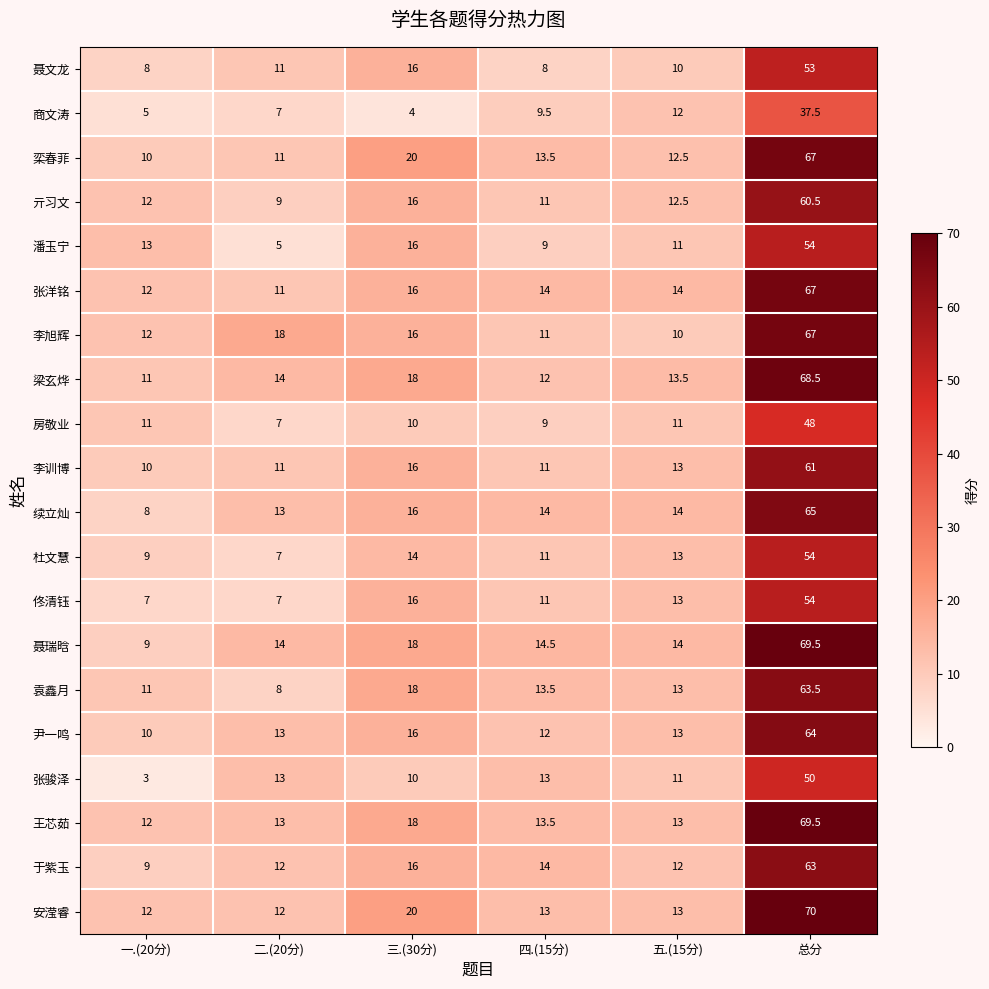

How many data points does each series have?

6